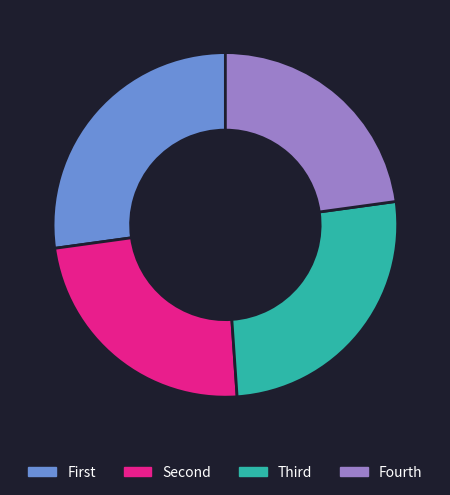

Count the number of slices in the pie.

4